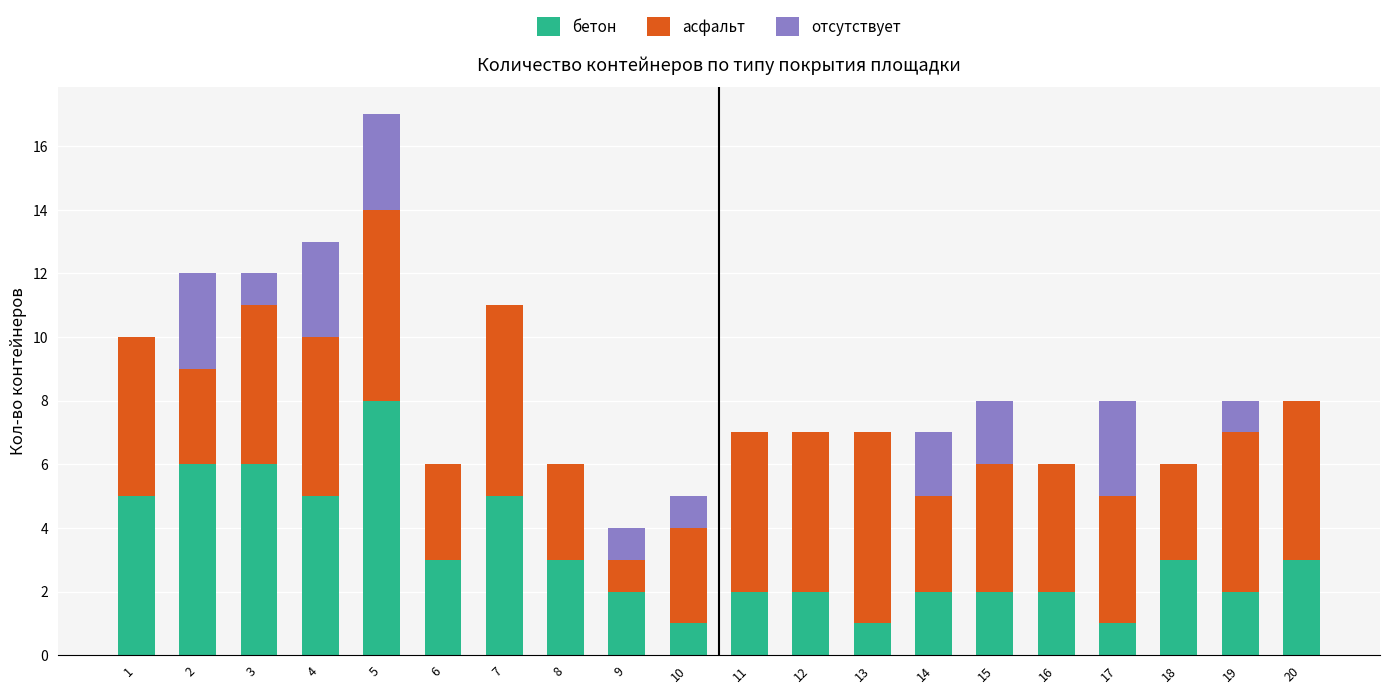

What is the sum of all бетон values?

64